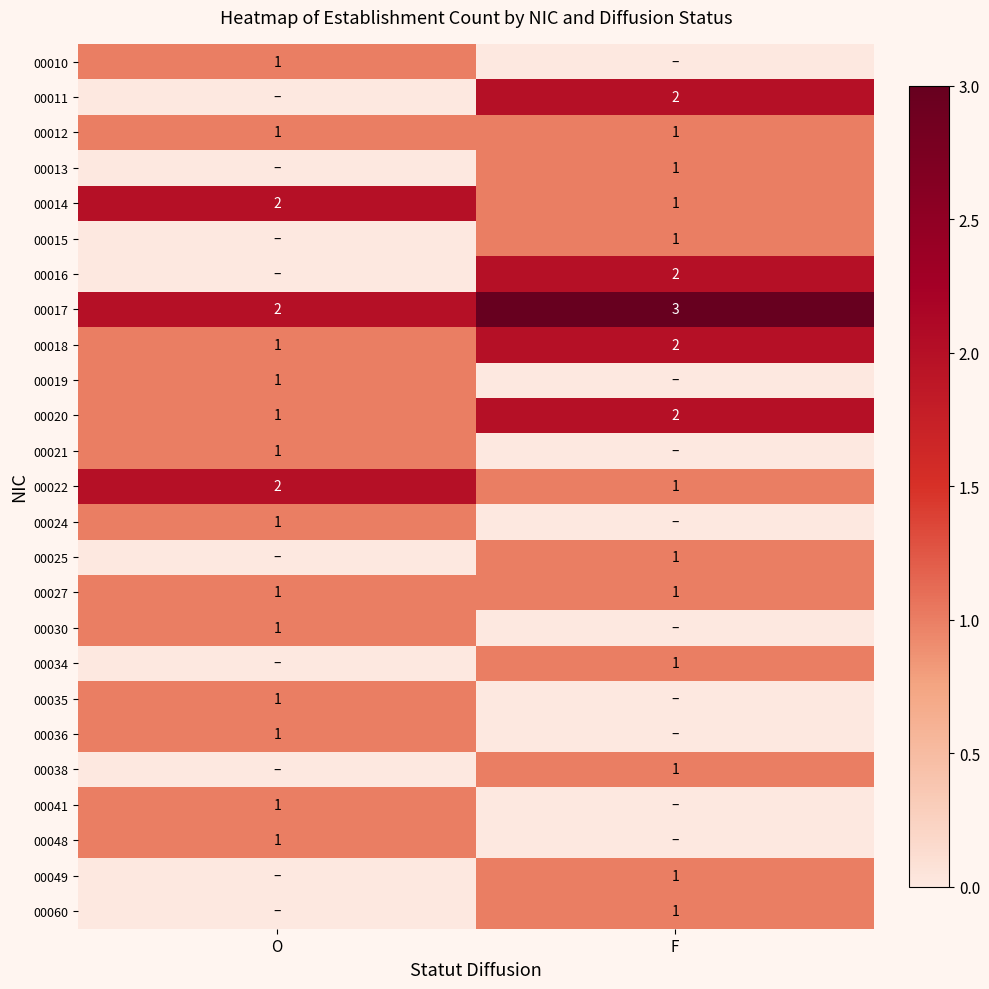

Where is 00014 nearest to the value 1?

F